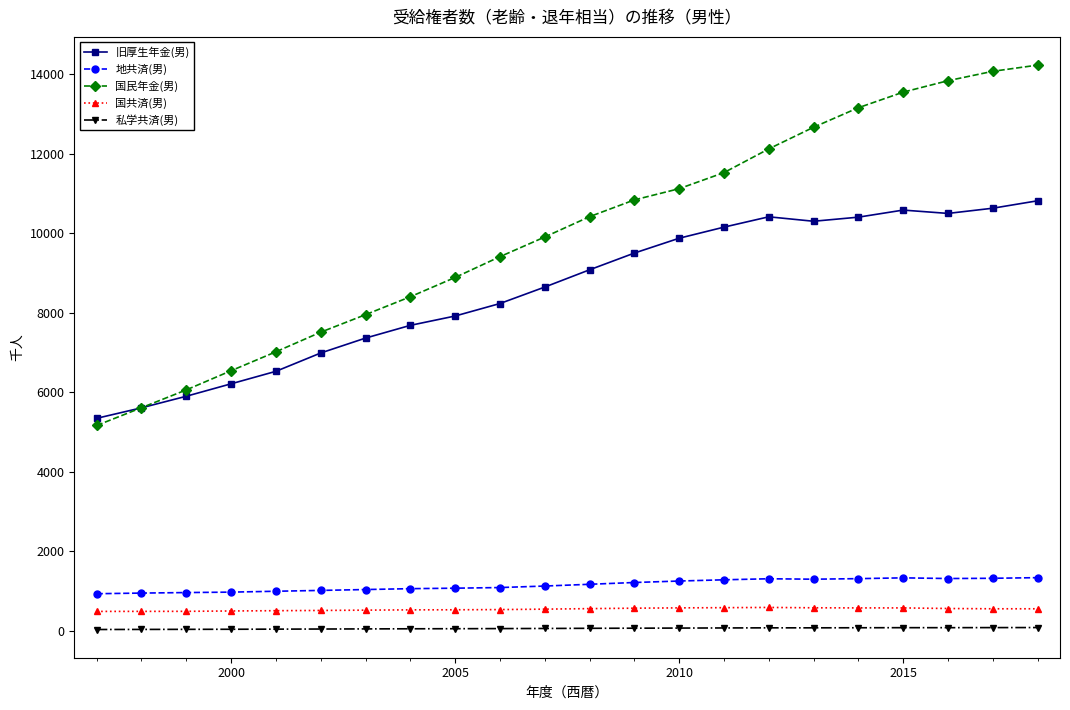

Which series has the widest spread of values?

国民年金(男)